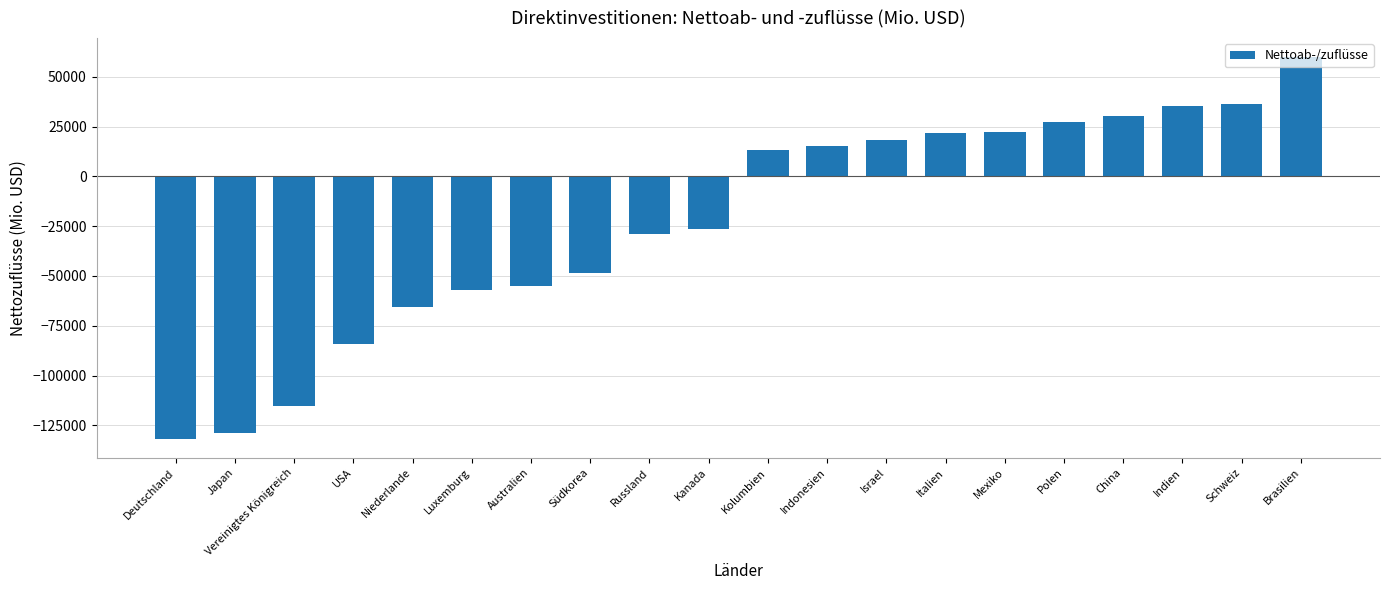

True or false: the data shows 35454.0 at Indien.

True